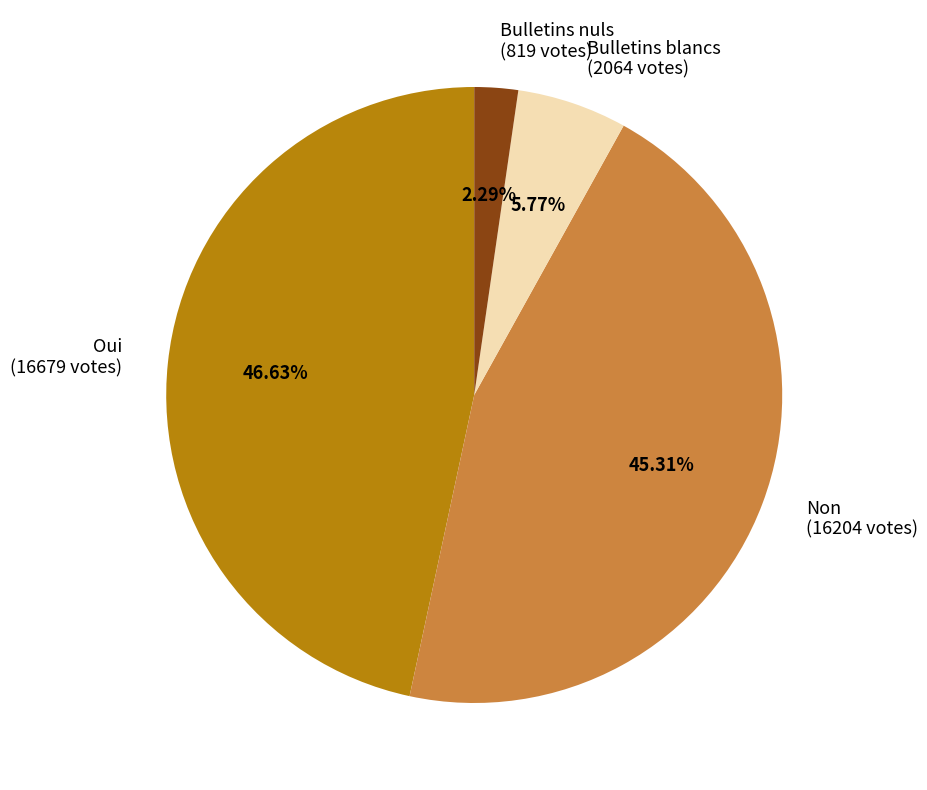

Count the number of slices in the pie.

4